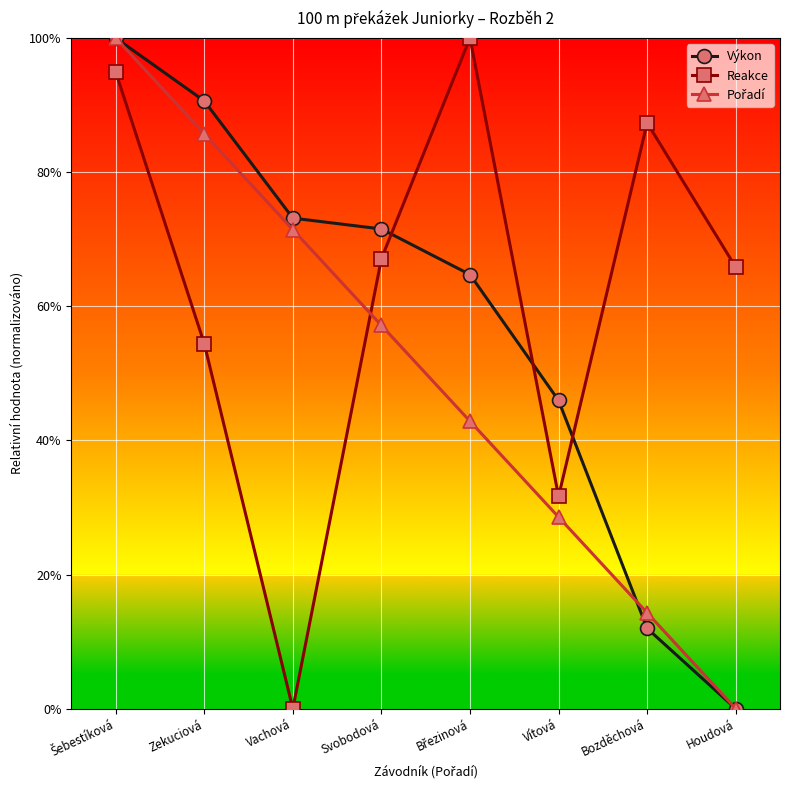

Which series has the largest range (max minus min)?

Výkon